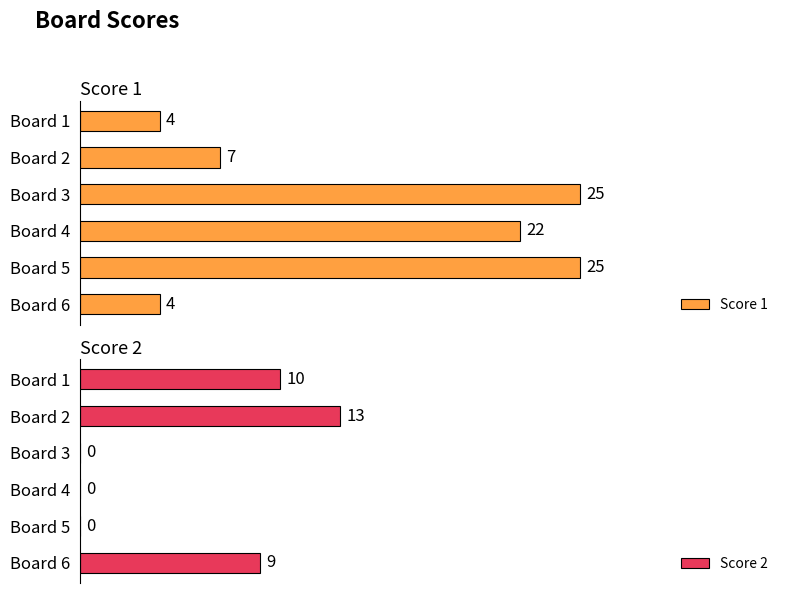

Rank the categories by Score 2 value from highest to lowest.

Board 2, Board 1, Board 6, Board 3, Board 4, Board 5